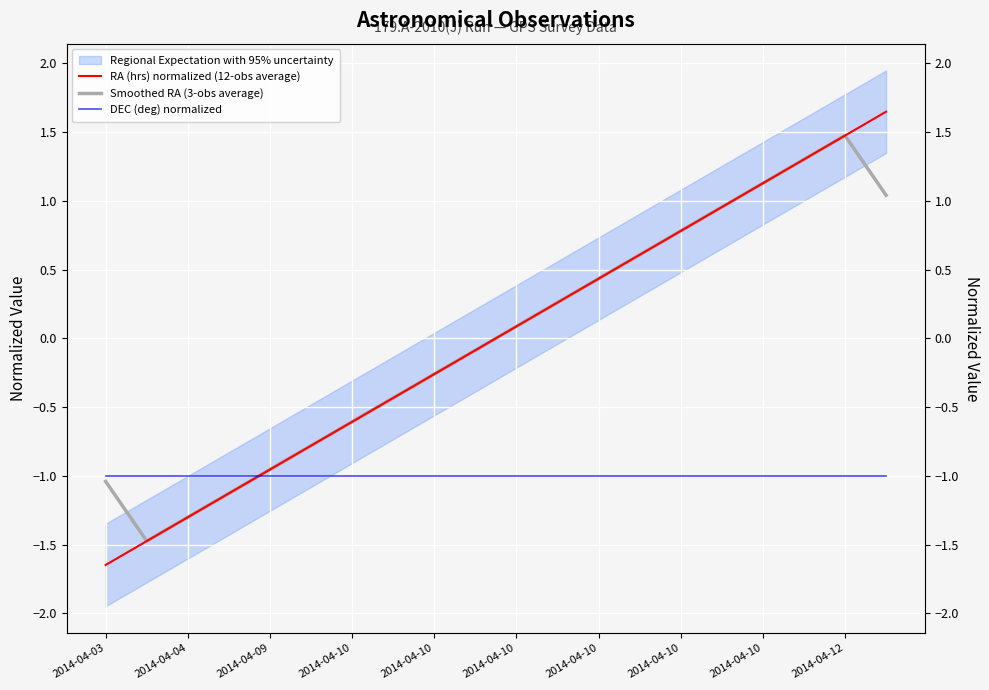

What is the maximum value for DEC (deg) normalized?

-1.0